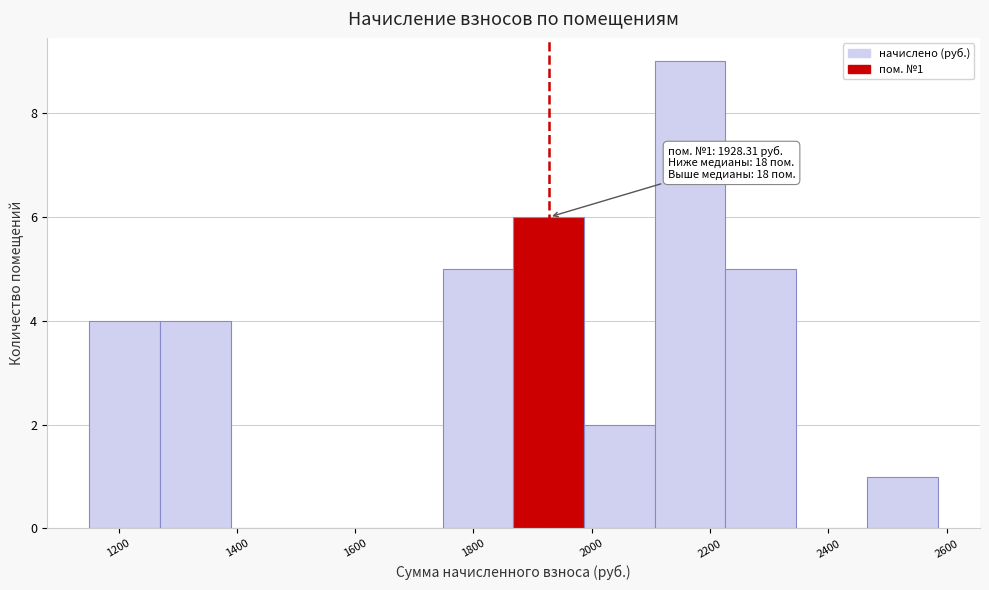

Over which range of the x-axis is the bar tallest?

2100 to 2220